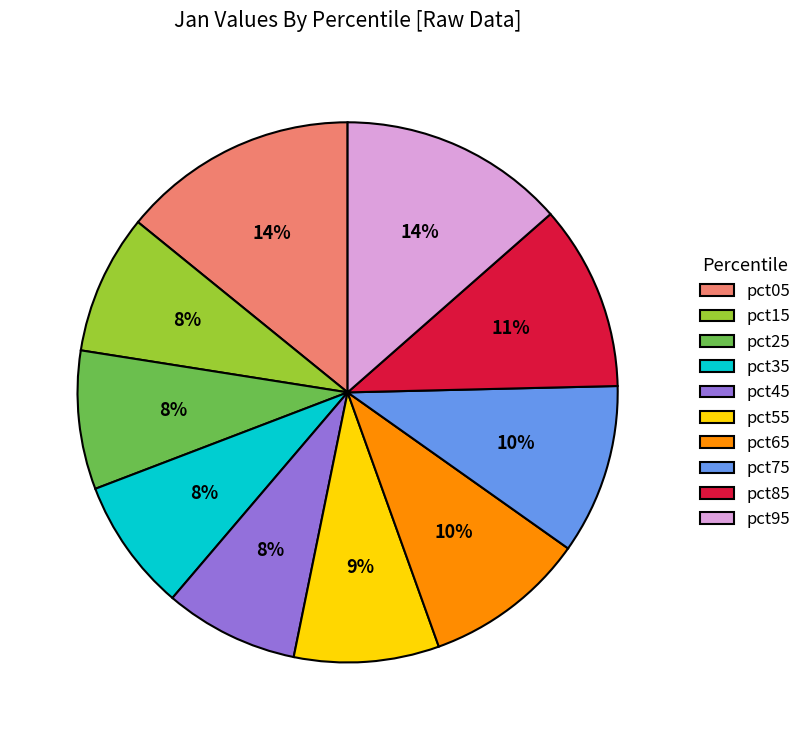

Is the sum of pct15 and pct25 greater than half?

No